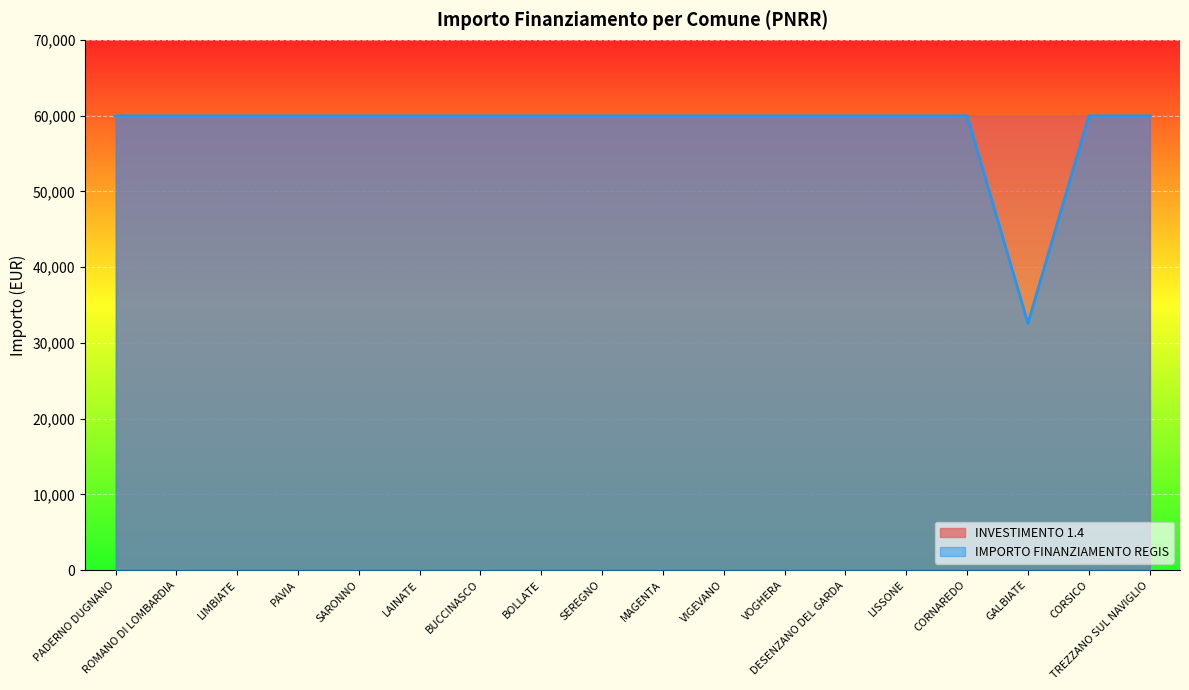

Reading left to right, list all the values displayed in this chart.

59966	59966	59966	59966	59966	59966	59966	59966	59966	59966	59966	59966	59966	59966	59966	32589	59966	59966